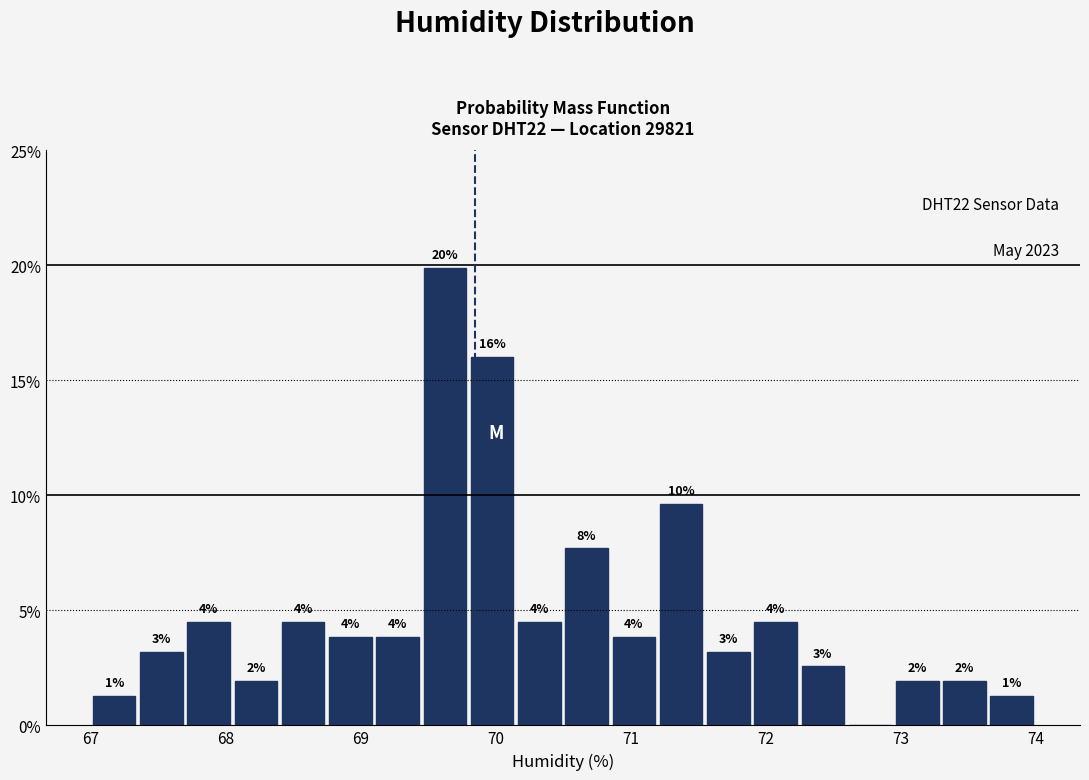

Around what value on the x-axis is the tallest bar? Give the approximate position of its centre, as read against the axis.

69.6